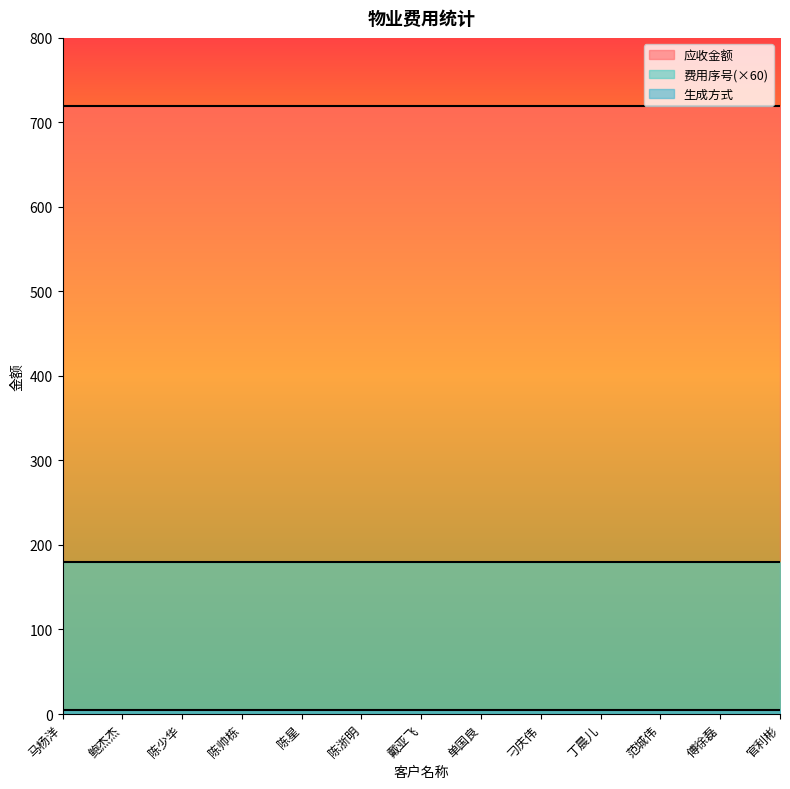

Reading left to right, extract all data points from this chart.

应收金额: 马杨洋=720	鲍杰杰=720	陈少华=720	陈帅栋=720	陈星=720	陈浙明=720	戴亚飞=720	单国良=720	刁庆伟=720	丁晨儿=720	范城伟=720	傅徐磊=720	官利彬=720
费用序号: 马杨洋=3	鲍杰杰=3	陈少华=3	陈帅栋=3	陈星=3	陈浙明=3	戴亚飞=3	单国良=3	刁庆伟=3	丁晨儿=3	范城伟=3	傅徐磊=3	官利彬=3
生成方式: 马杨洋=0	鲍杰杰=0	陈少华=0	陈帅栋=0	陈星=0	陈浙明=0	戴亚飞=0	单国良=0	刁庆伟=0	丁晨儿=0	范城伟=0	傅徐磊=0	官利彬=0